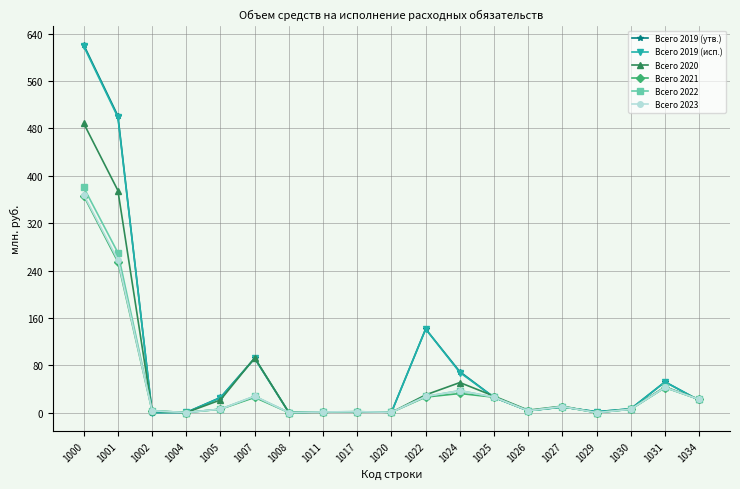

Is this an area chart (filled region under the line)?

No